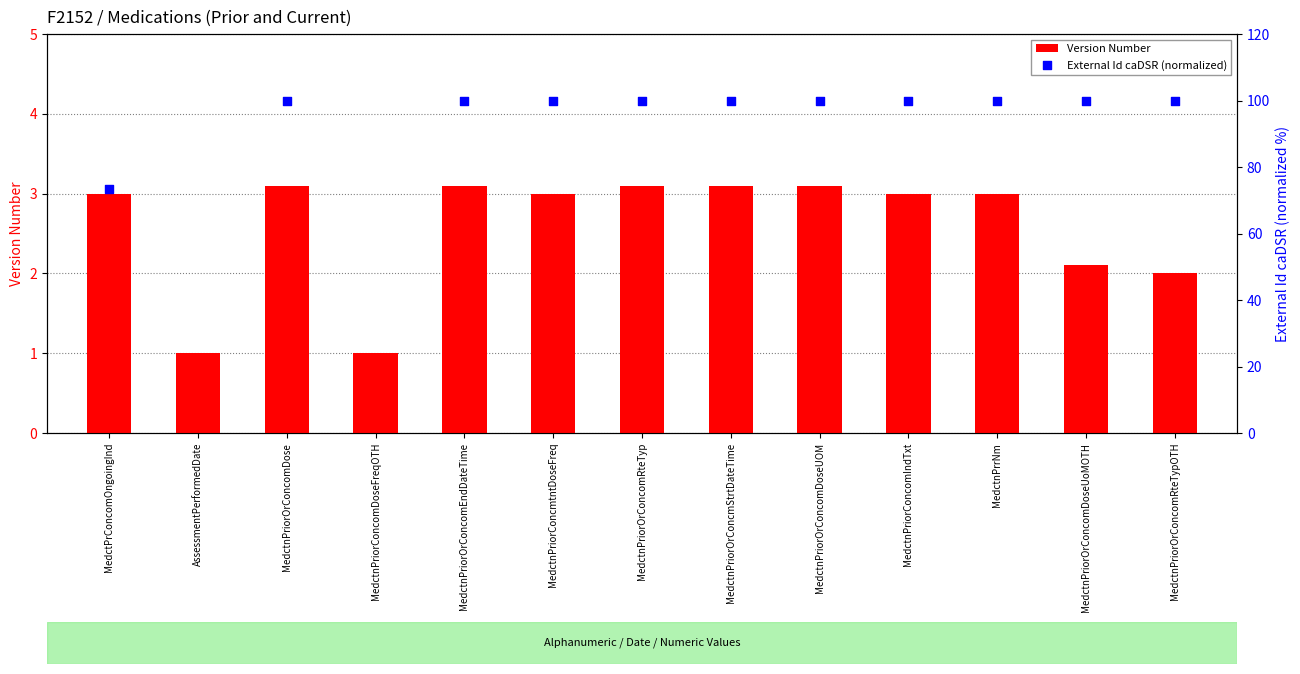

Which series reaches the minimum Y coordinate?

Version Number